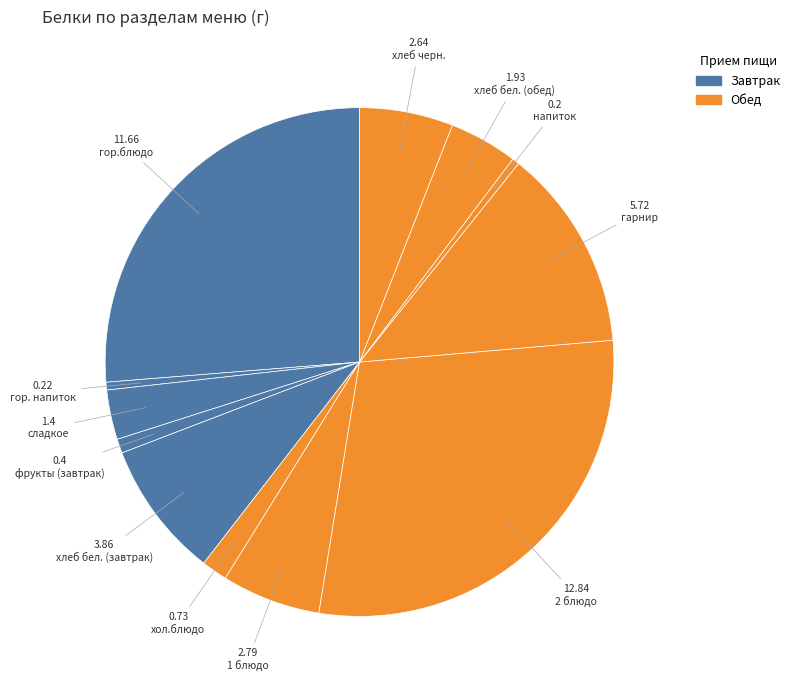

How many slices are in this pie chart?

12